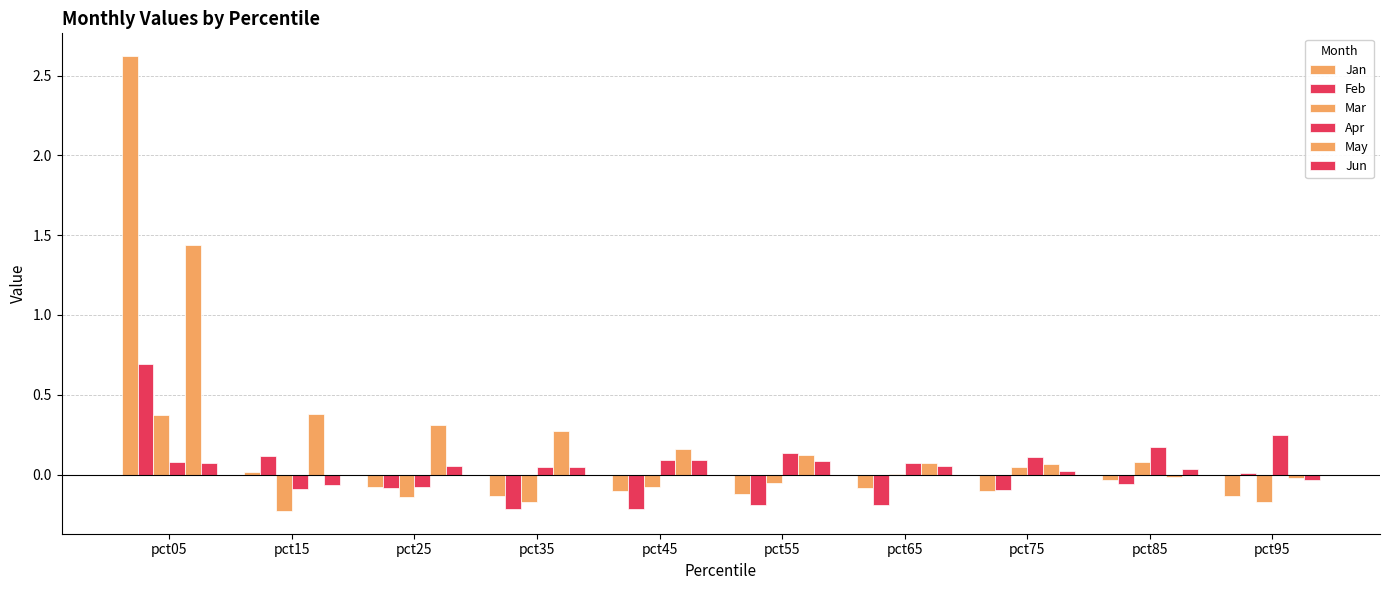

What is the maximum value for Jun?

0.1